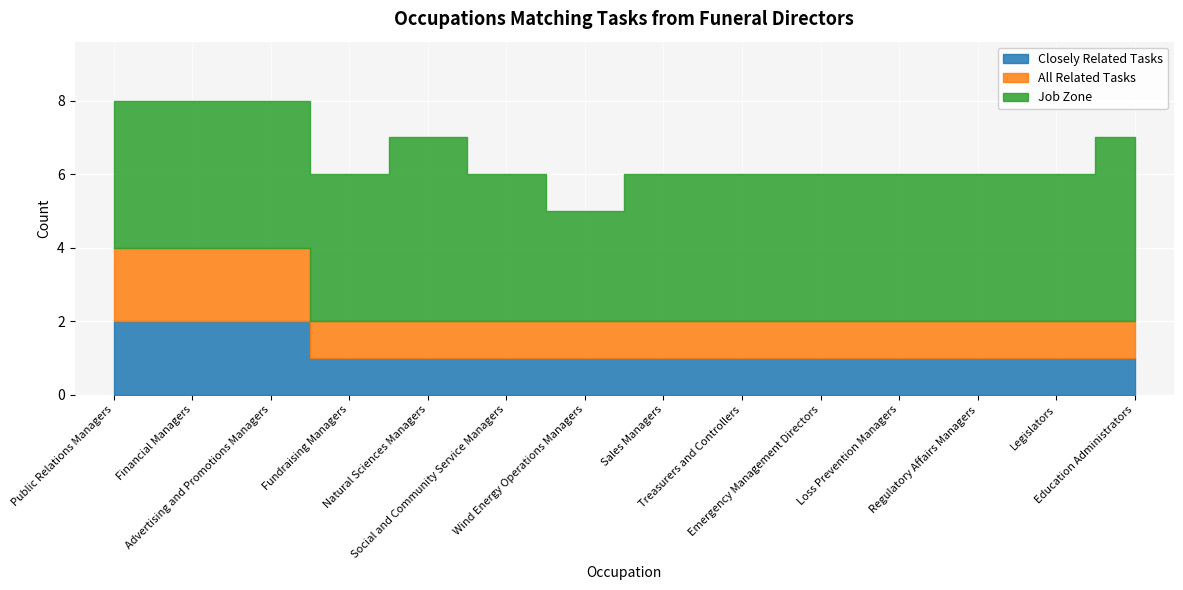

What is the difference between the highest and lowest values at Emergency Management Directors?

3